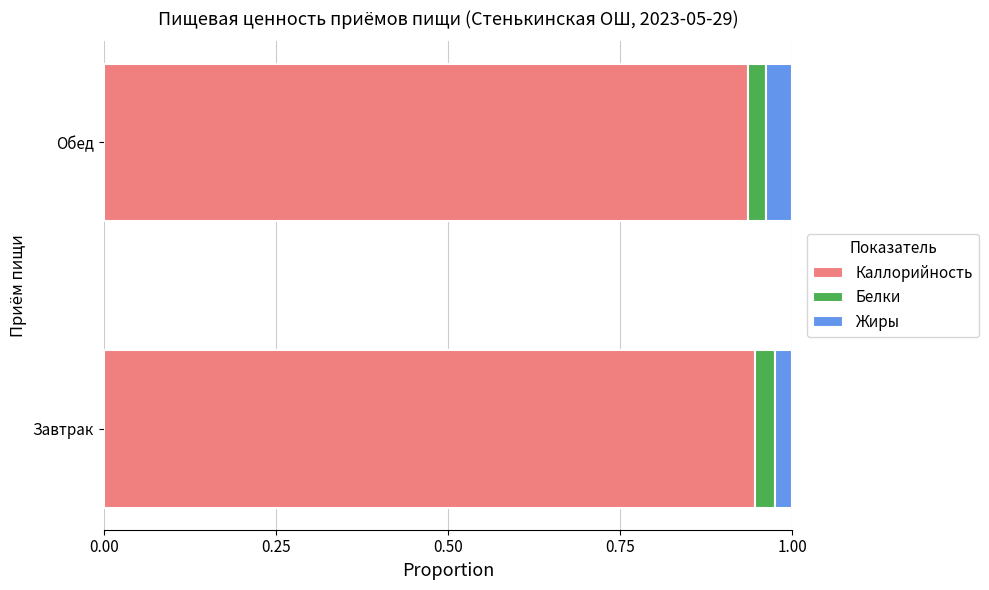

What is the total value across all series at Обед?

1.0